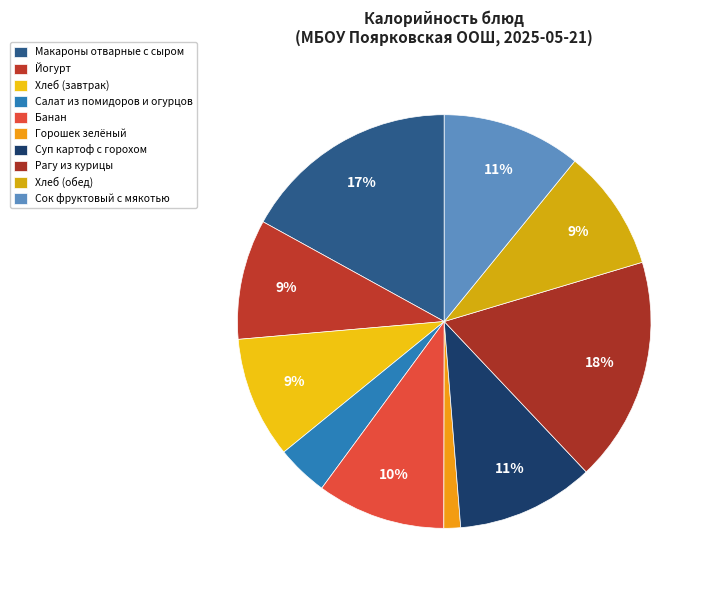

Is the sum of Суп картоф с горохом and Макароны отварные с сыром greater than half?

No